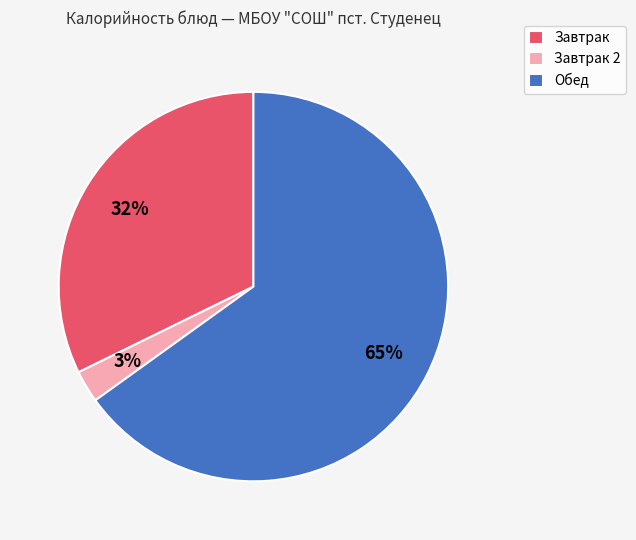

Is there a majority slice in this chart?

Yes